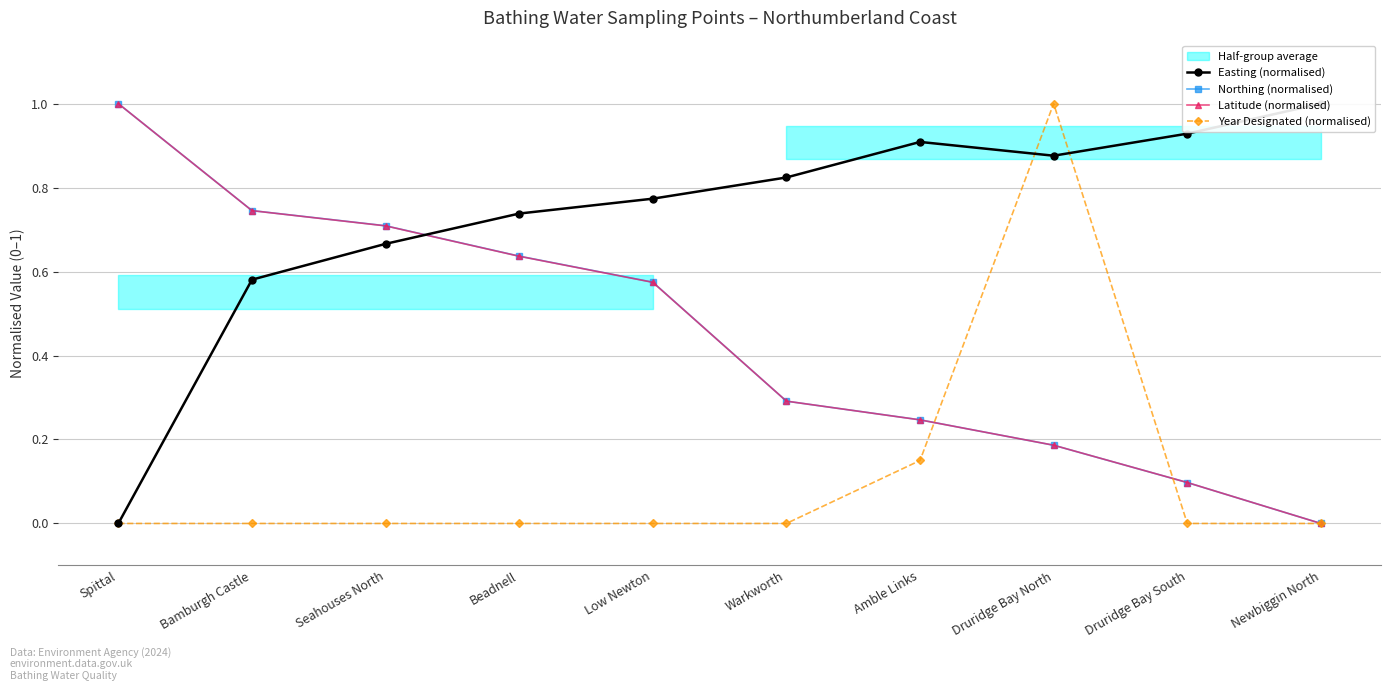

Which series changed the most between Bamburgh Castle and Newbiggin North?

Northing (normalised)